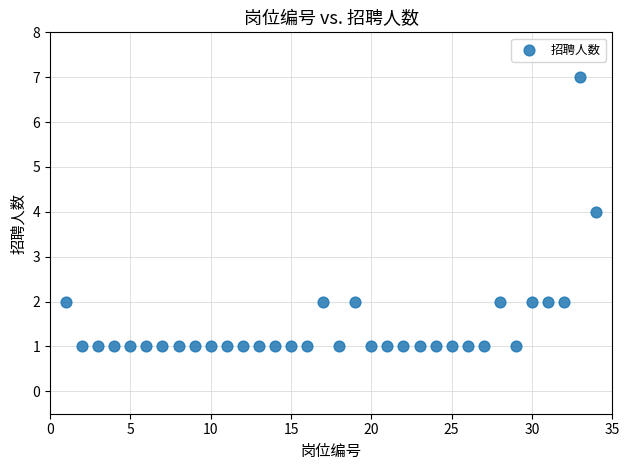

What is the range of Y values (max minus min)?

6